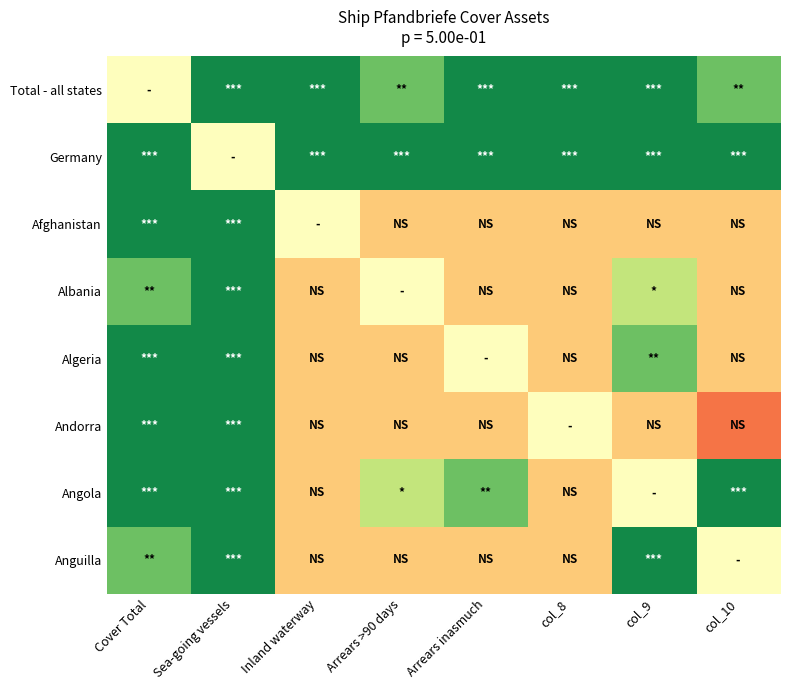

Reading left to right, extract all data points from this chart.

Total - all states: Cover Total=0	Sea-going vessels=3	Inland waterway=3	Arrears >90 days=2	Arrears inasmuch=3	col_8=3	col_9=3	col_10=2
Germany: Cover Total=3	Sea-going vessels=0	Inland waterway=3	Arrears >90 days=3	Arrears inasmuch=3	col_8=3	col_9=3	col_10=3
Afghanistan: Cover Total=3	Sea-going vessels=3	Inland waterway=0	Arrears >90 days=-1	Arrears inasmuch=-1	col_8=-1	col_9=-1	col_10=-1
Albania: Cover Total=2	Sea-going vessels=3	Inland waterway=-1	Arrears >90 days=0	Arrears inasmuch=-1	col_8=-1	col_9=1	col_10=-1
Algeria: Cover Total=3	Sea-going vessels=3	Inland waterway=-1	Arrears >90 days=-1	Arrears inasmuch=0	col_8=-1	col_9=2	col_10=-1
Andorra: Cover Total=3	Sea-going vessels=3	Inland waterway=-1	Arrears >90 days=-1	Arrears inasmuch=-1	col_8=0	col_9=-1	col_10=-2
Angola: Cover Total=3	Sea-going vessels=3	Inland waterway=-1	Arrears >90 days=1	Arrears inasmuch=2	col_8=-1	col_9=0	col_10=3
Anguilla: Cover Total=2	Sea-going vessels=3	Inland waterway=-1	Arrears >90 days=-1	Arrears inasmuch=-1	col_8=-1	col_9=3	col_10=0